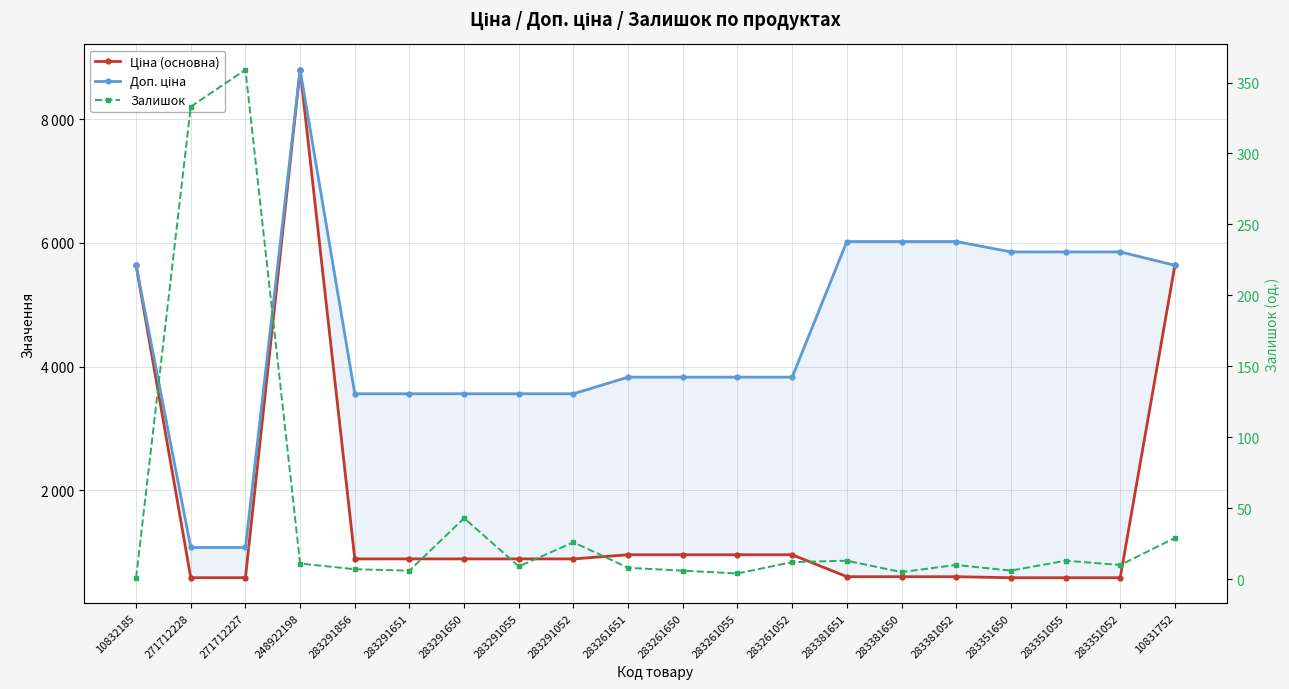

What is the value of the Ціна (основна) point at the 17th from the left?

585.3